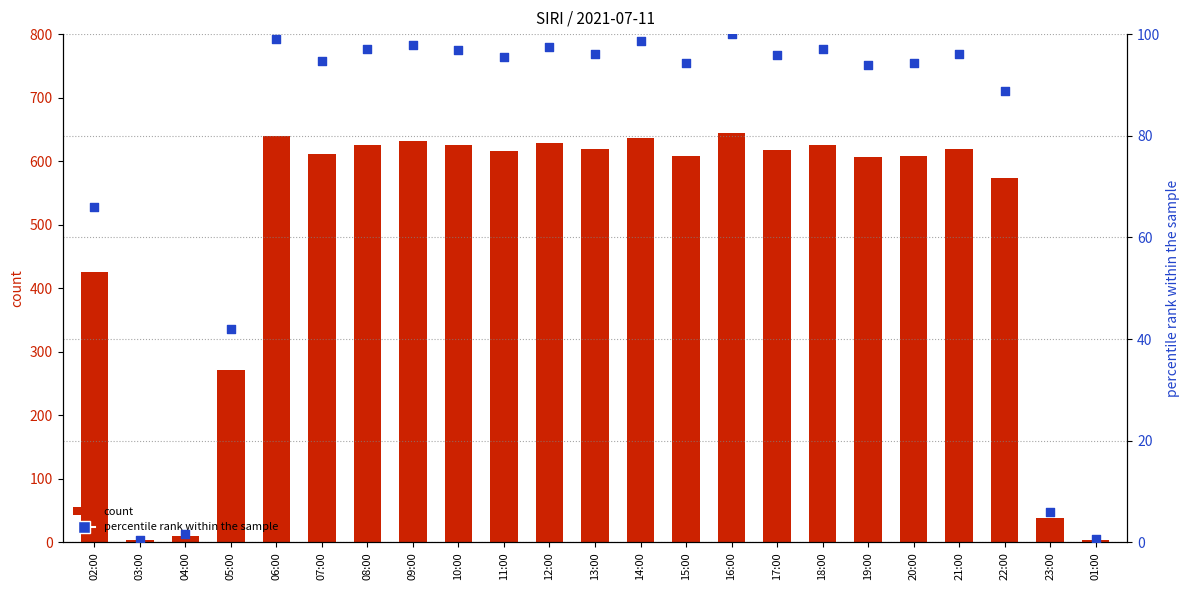

Which series has the largest total across all categories?

count